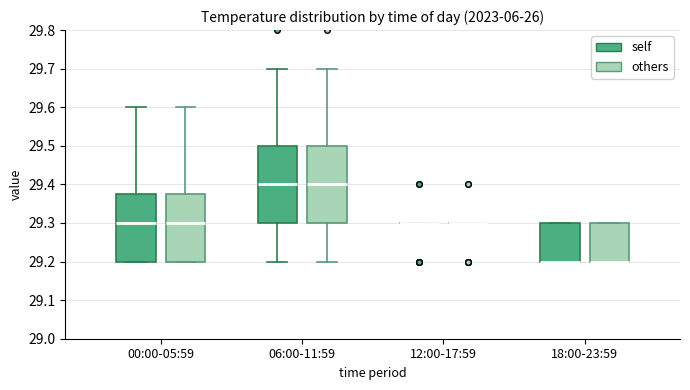

Reading left to right, read every box against the y-axis: the position of its median line, the range the box covers, and the ends of its whiskers. The values are not printed on the chart, so give them approximately, as read against the axis.

00:00-05:59 (self): median 29.30, box 29.20 to 29.38, whiskers 29.20 to 29.60
00:00-05:59 (others): median 29.30, box 29.20 to 29.38, whiskers 29.20 to 29.60
06:00-11:59 (self): median 29.40, box 29.30 to 29.50, whiskers 29.20 to 29.70
06:00-11:59 (others): median 29.40, box 29.30 to 29.50, whiskers 29.20 to 29.70
12:00-17:59 (self): box collapsed to a line at 29.30, whiskers 29.30 to 29.30
12:00-17:59 (others): box collapsed to a line at 29.30, whiskers 29.30 to 29.30
18:00-23:59 (self): median 29.20 (drawn on the box's lower edge), box 29.20 to 29.30, whiskers 29.20 to 29.30
18:00-23:59 (others): median 29.20 (drawn on the box's lower edge), box 29.20 to 29.30, whiskers 29.20 to 29.30